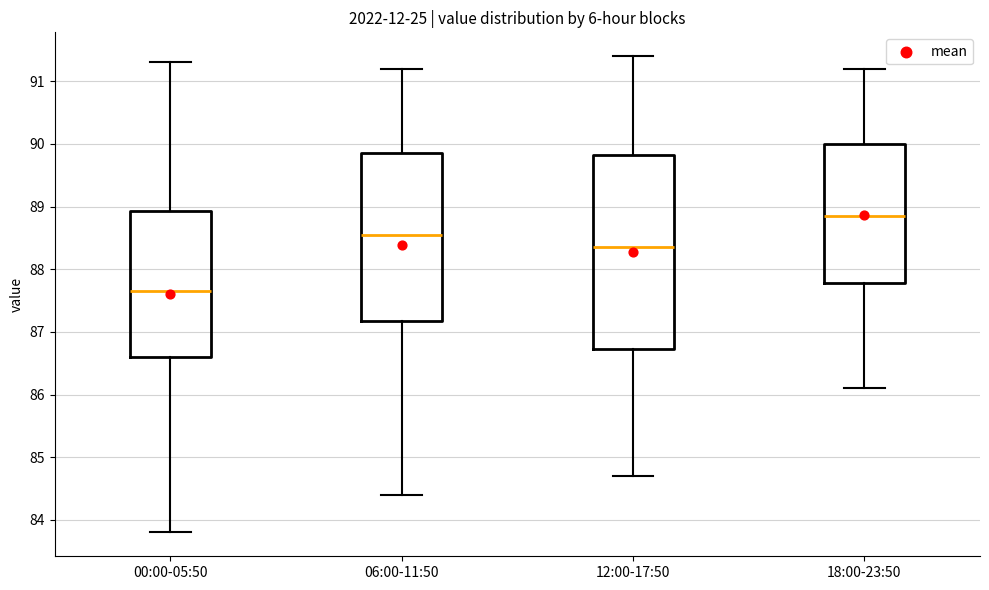

Which box's median line is the highest?

18:00-23:50